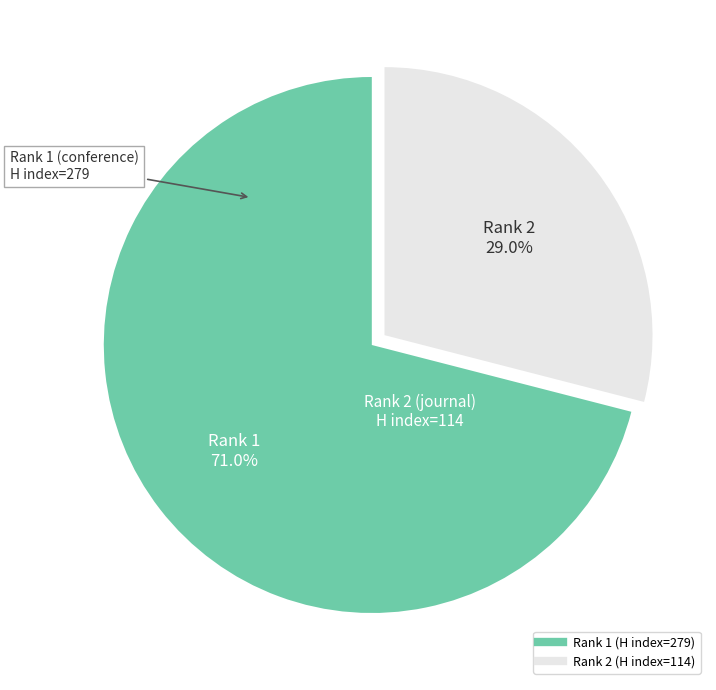

What percentage is the Rank 1 slice, to the nearest percent?

71%